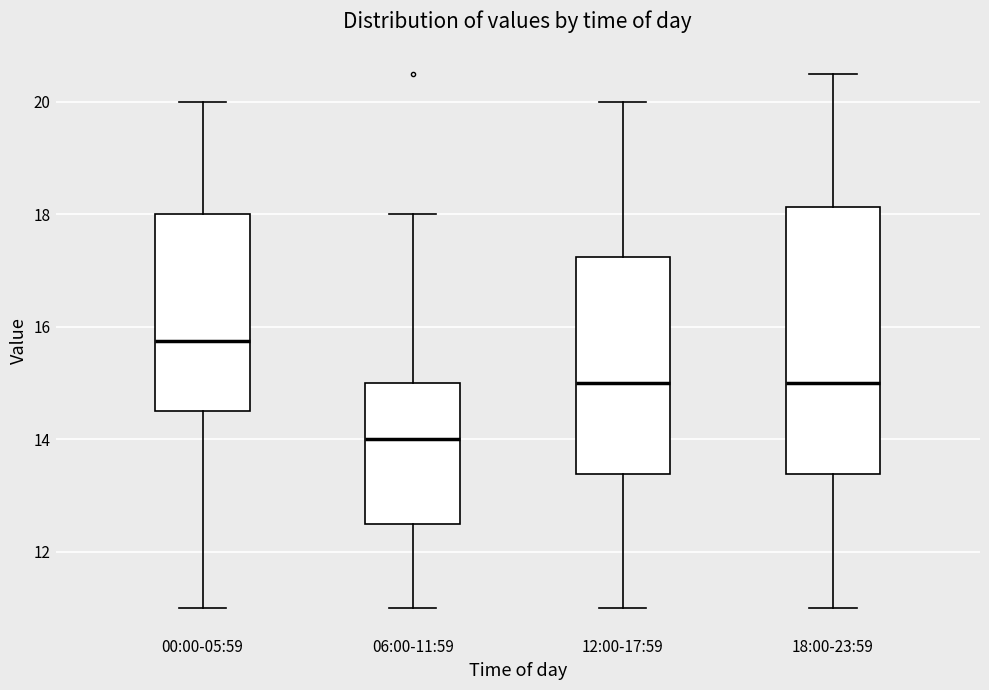

Which box has the lowest median line?

06:00-11:59